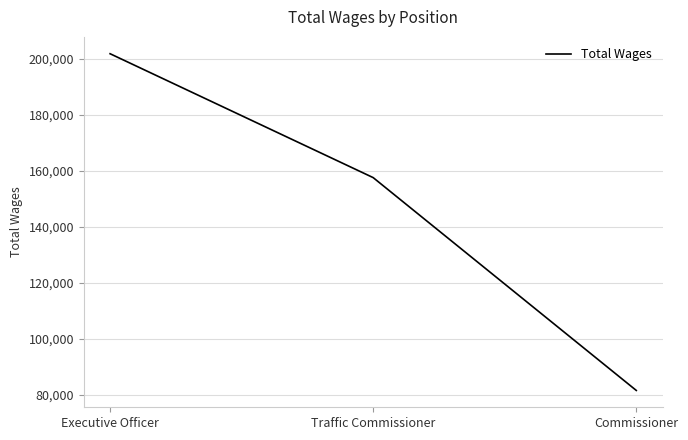

What is the sum of all values?

440782